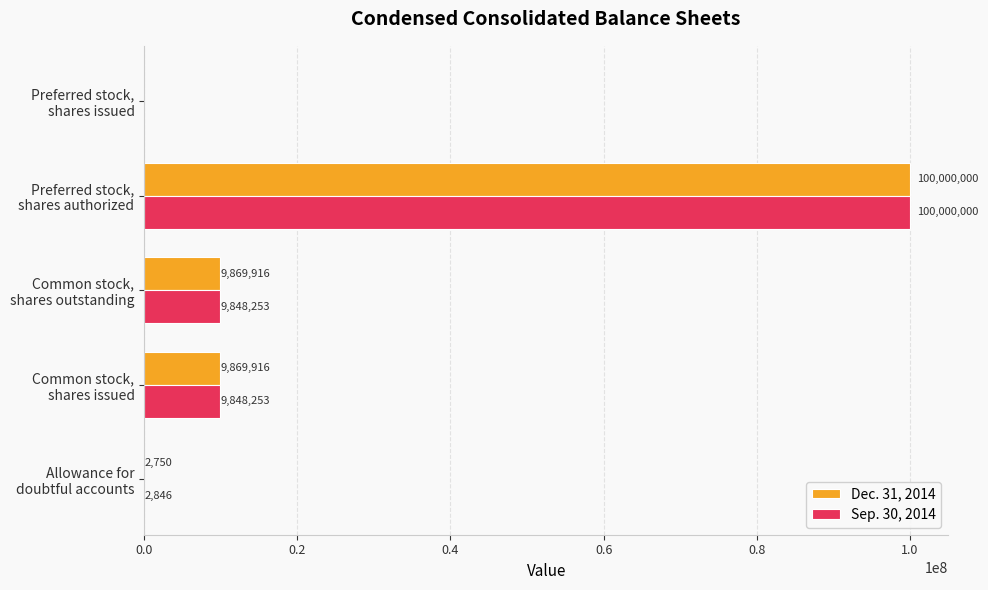

Which series has the largest total across all categories?

Dec. 31, 2014